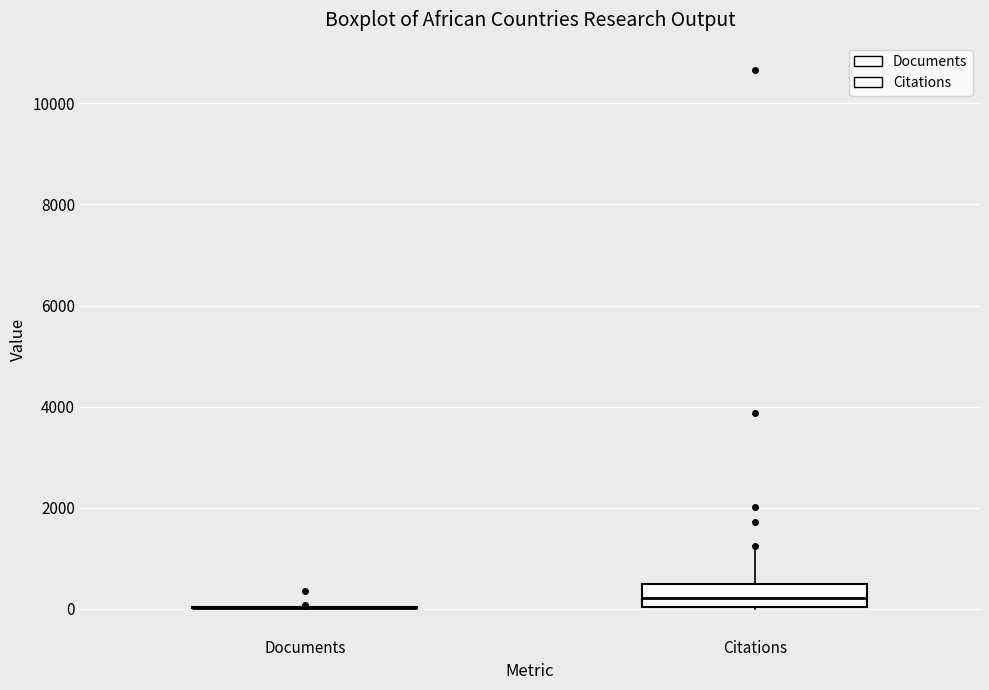

Comparing the boxes themselves (not the whiskers), which one is the tallest?

Citations